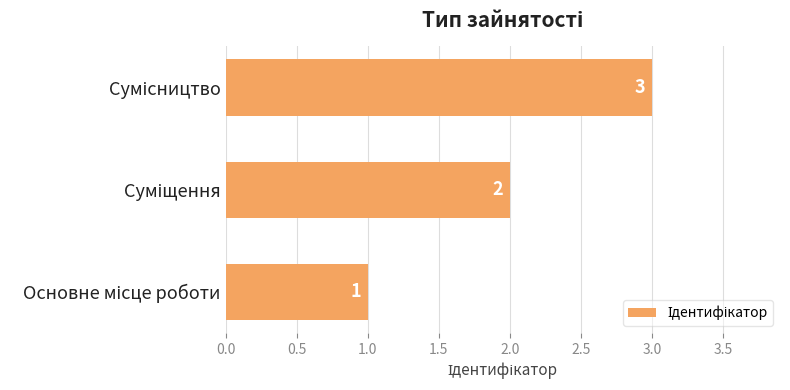

What is the sum of all values?

6